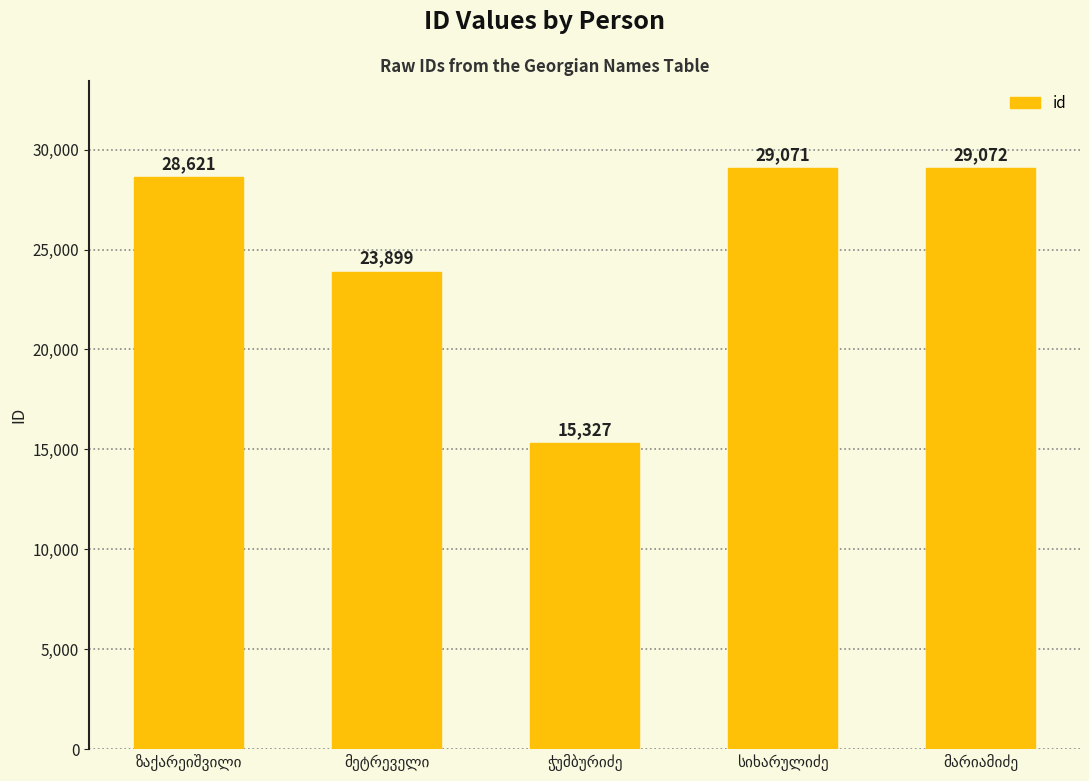

What is the difference between the maximum and minimum values?

13745